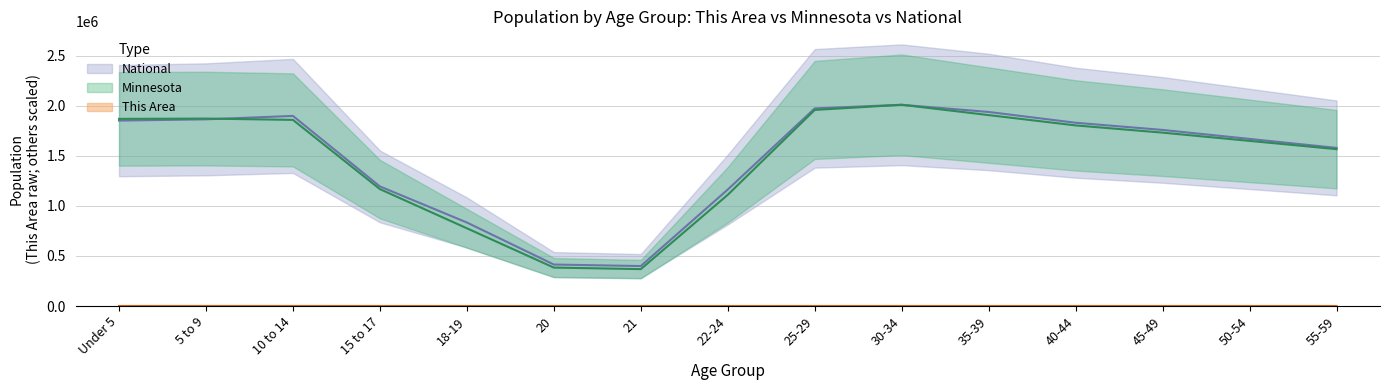

How many categories are shown in the chart?

15